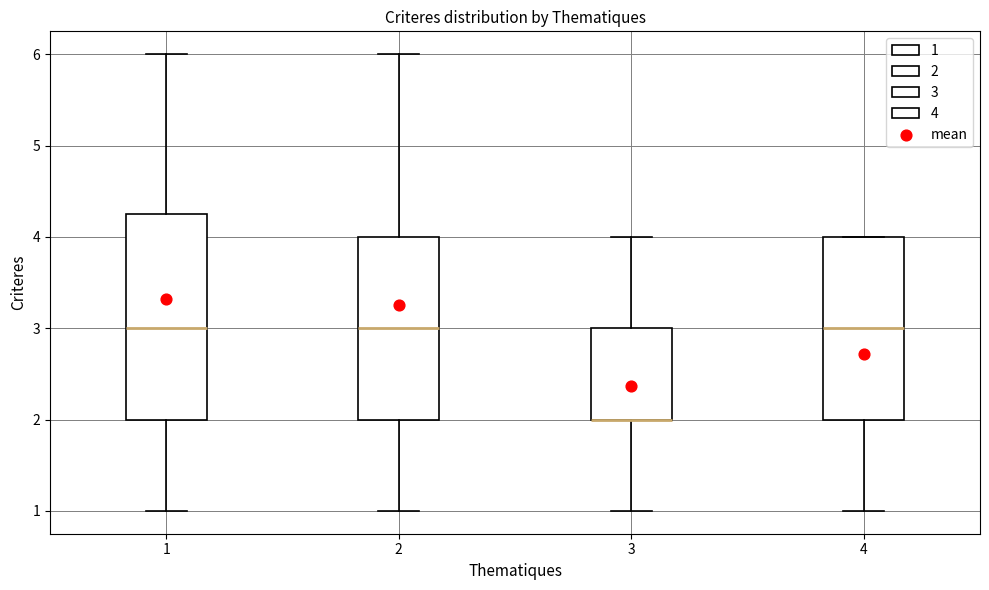

Reading left to right, read every box against the y-axis: the position of its median line, the range the box covers, and the ends of its whiskers. The values are not printed on the chart, so give them approximately, as read against the axis.

1: median 3.0, box 2.0 to 4.3, whiskers 1.0 to 6.0
2: median 3.0, box 2.0 to 4.0, whiskers 1.0 to 6.0
3: median 2.0 (drawn on the box's lower edge), box 2.0 to 3.0, whiskers 1.0 to 4.0
4: median 3.0, box 2.0 to 4.0, whiskers 1.0 to 4.0